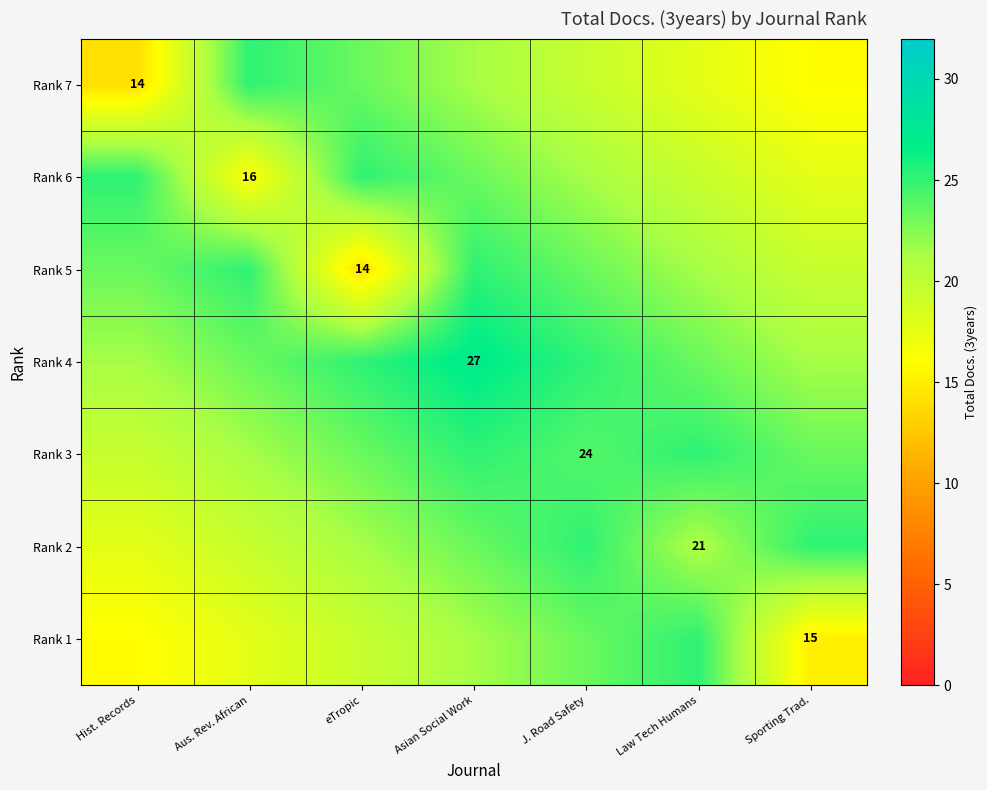

Rank the series by their maximum value, from highest to lowest.

Rank 4, Rank 7, Rank 6, Rank 5, Rank 3, Rank 2, Rank 1